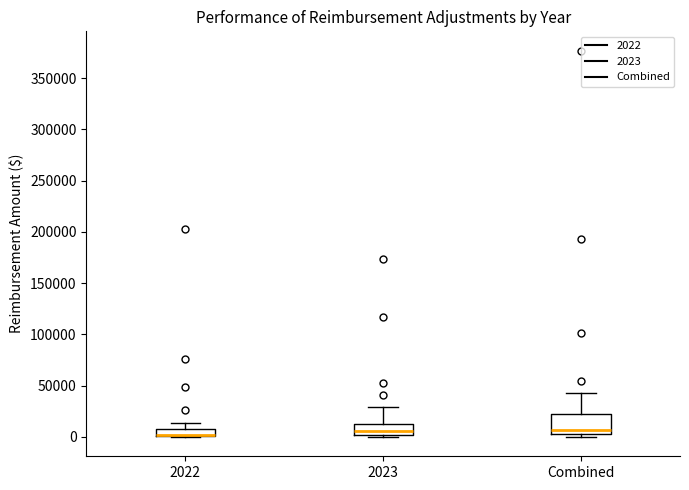

Where is the upper edge of the box for Combined on the y-axis? The values are not printed on the chart, so give them approximately, as read against the axis.

20000